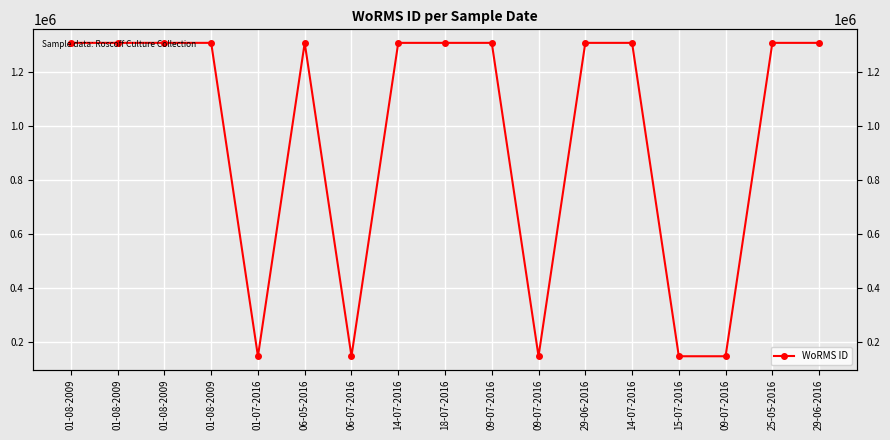

How many interior local peaks (higher than both neighbors) does the data have?

1